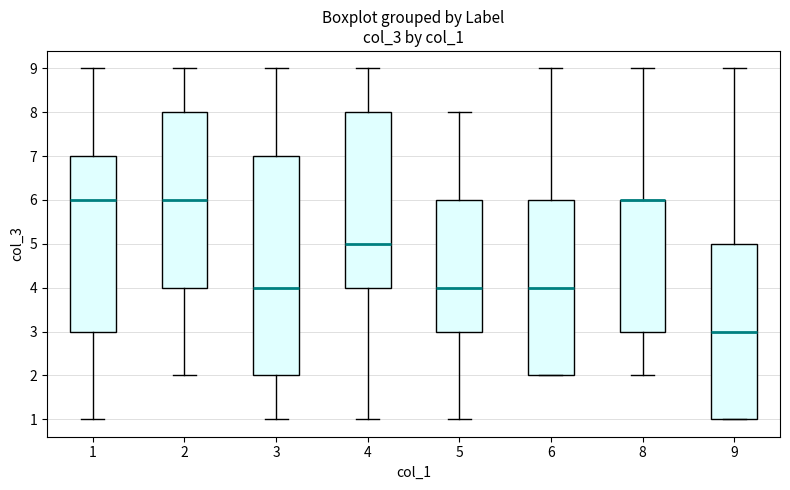

Reading left to right, transcribe this box plot: for each box, give where its median line is, the range the box spans, and where its two whiskers end, as read against the y-axis. The values are not printed on the chart, so give them approximately, as read against the axis.

1: median 6, box 3 to 7, whiskers 1 to 9
2: median 6, box 4 to 8, whiskers 2 to 9
3: median 4, box 2 to 7, whiskers 1 to 9
4: median 5, box 4 to 8, whiskers 1 to 9
5: median 4, box 3 to 6, whiskers 1 to 8
6: median 4, box 2 to 6, whiskers 2 to 9
8: median 6 (drawn on the box's upper edge), box 3 to 6, whiskers 2 to 9
9: median 3, box 1 to 5, whiskers 1 to 9